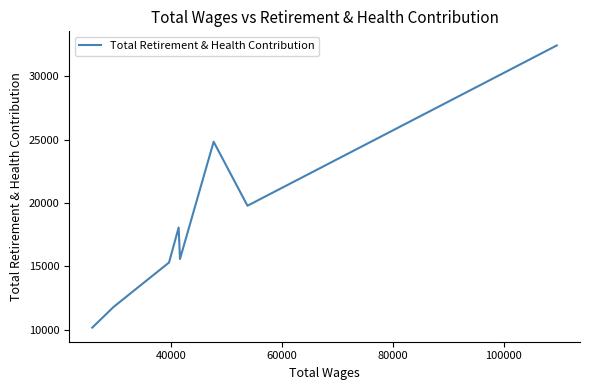

How many lines are shown in the chart?

1